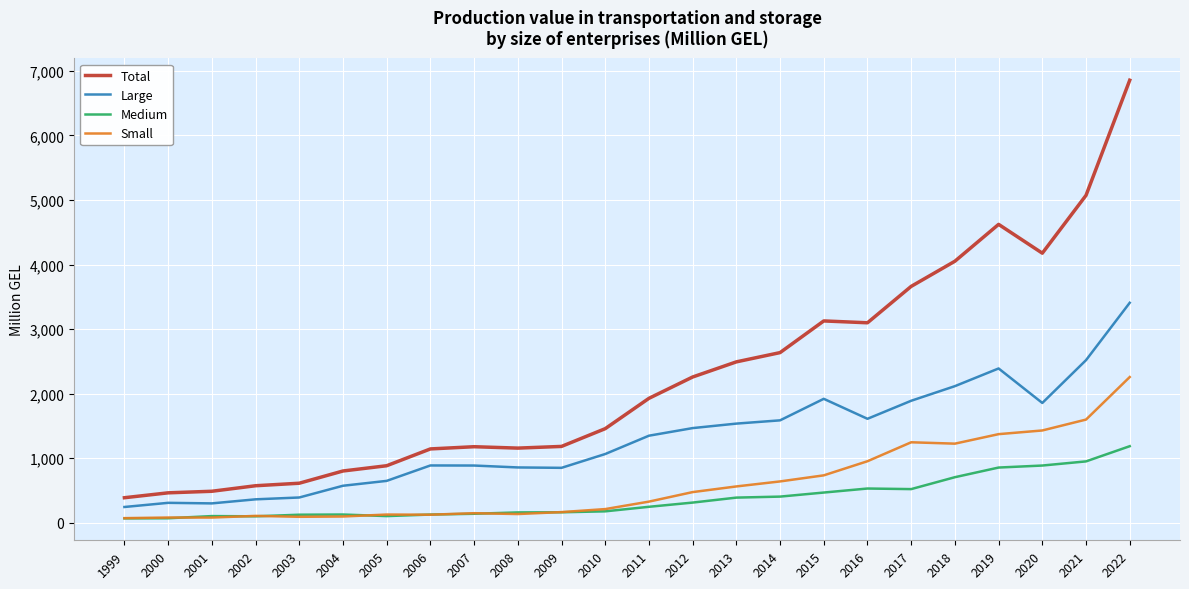

True or false: Total and Small cross at least once.

False